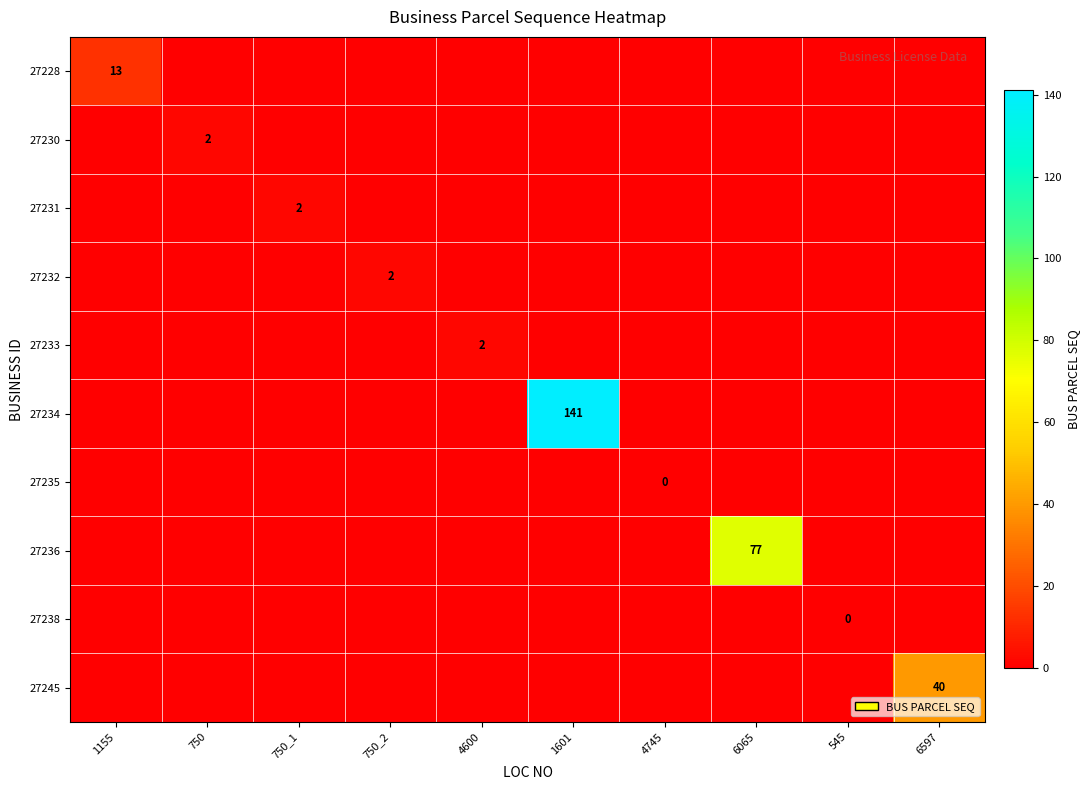

The 27228 series shows 13 at 1155. True or false?

True